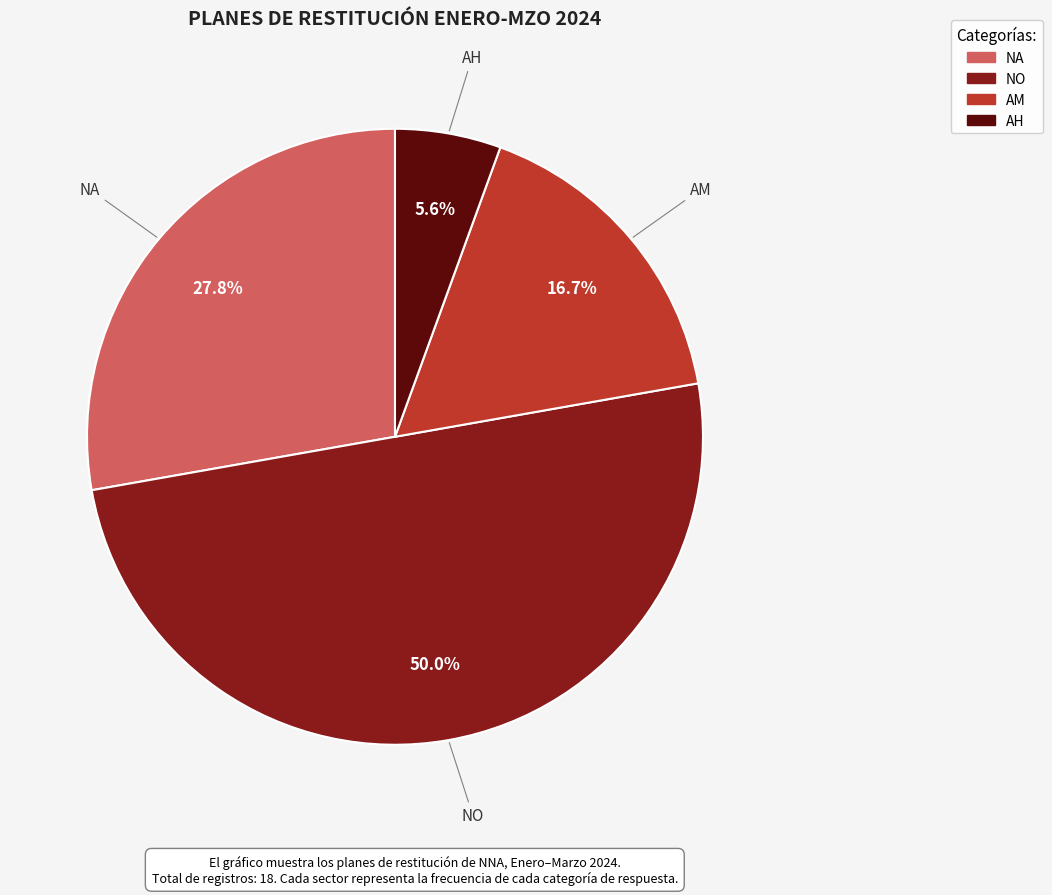

Does NA represent more than half of the total?

No